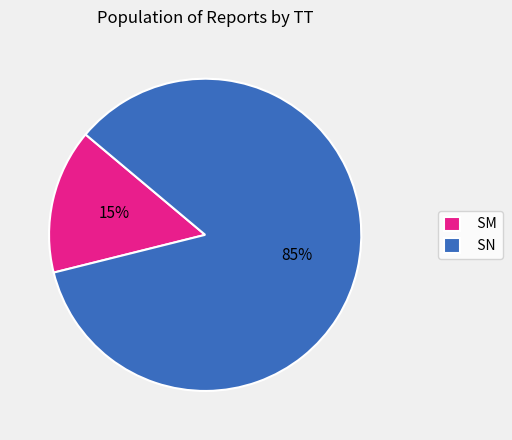

To the nearest percent, what portion does SN represent?

85%